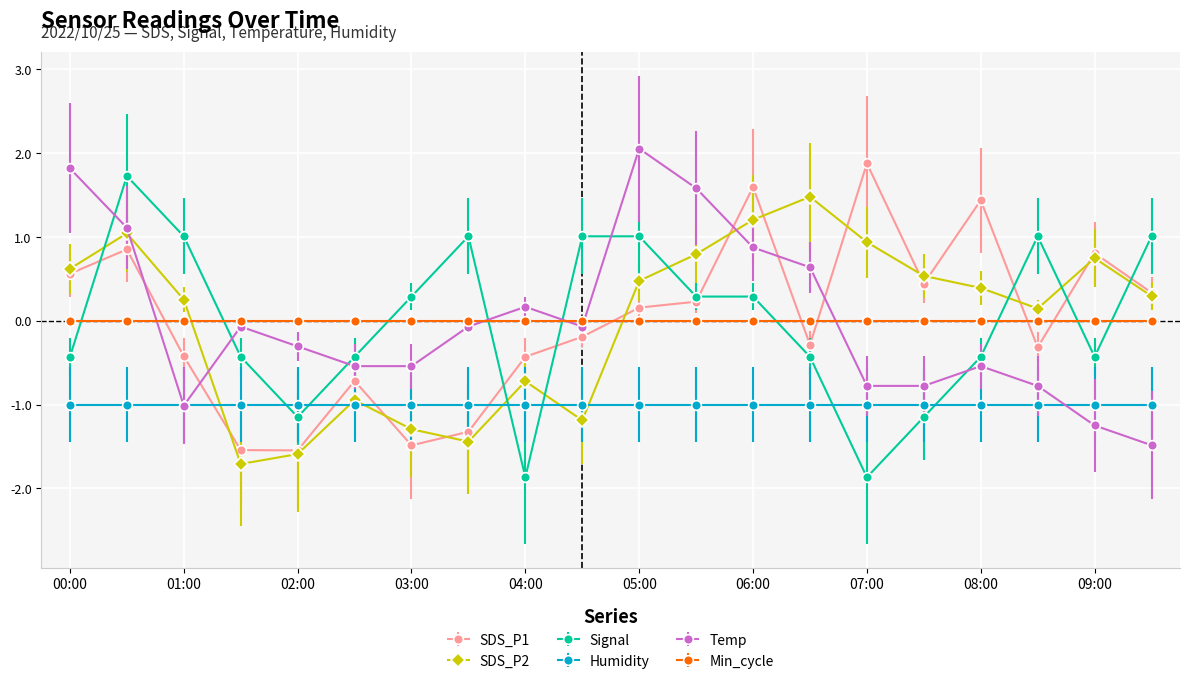

True or false: SDS_P2 has more than 1 points higher than both neighbors.

True